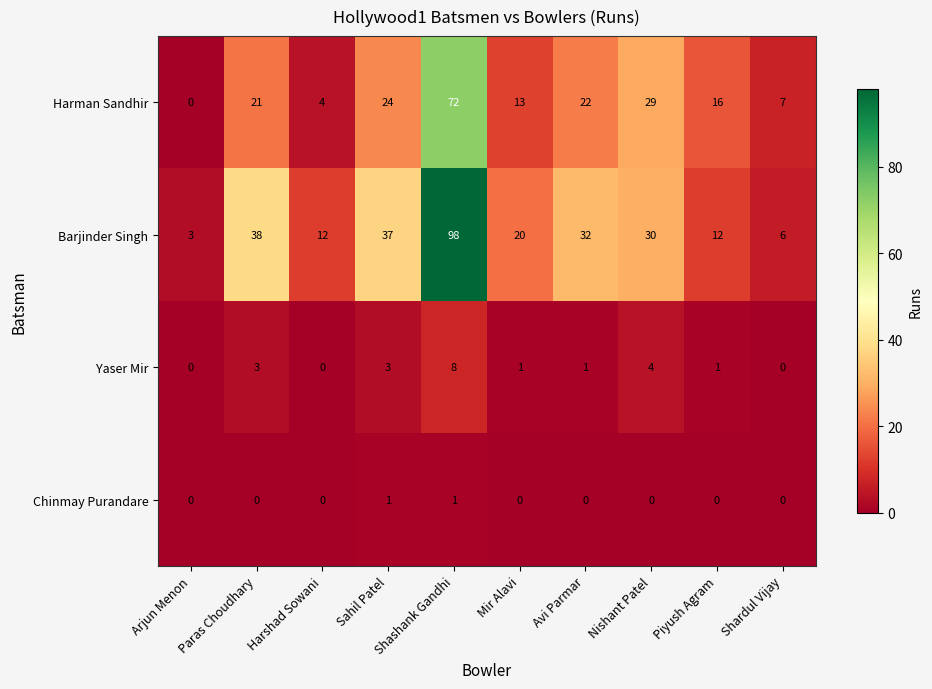

How many Yaser Mir values are between 0 and 3?

8